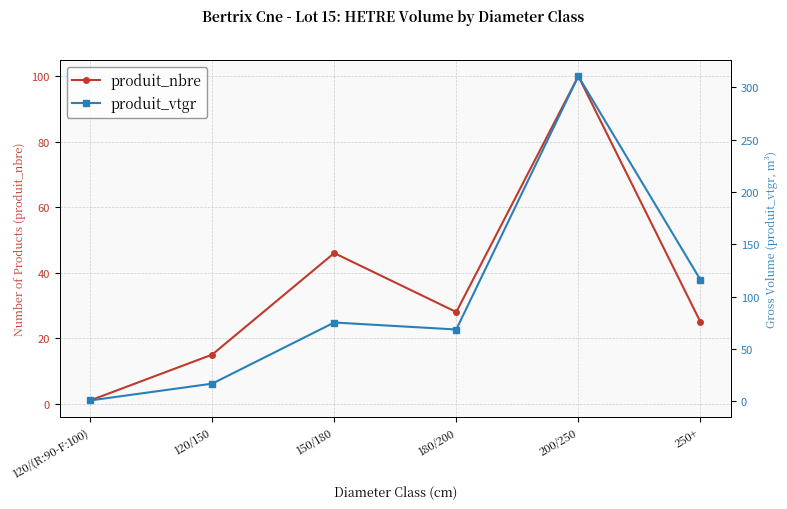

Which has a higher value, 120/(R:90-F:100) or 150/180?

150/180